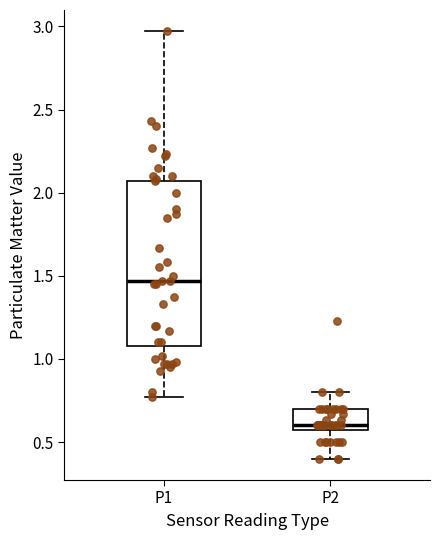

Reading left to right, transcribe this box plot: for each box, give where its median line is, the range the box spans, and where its two whiskers end, as read against the y-axis. The values are not printed on the chart, so give them approximately, as read against the axis.

P1: median 1.45, box 1.10 to 2.05, whiskers 0.75 to 2.95
P2: median 0.60 (just above the box's lower edge), box 0.60 to 0.70, whiskers 0.40 to 0.80